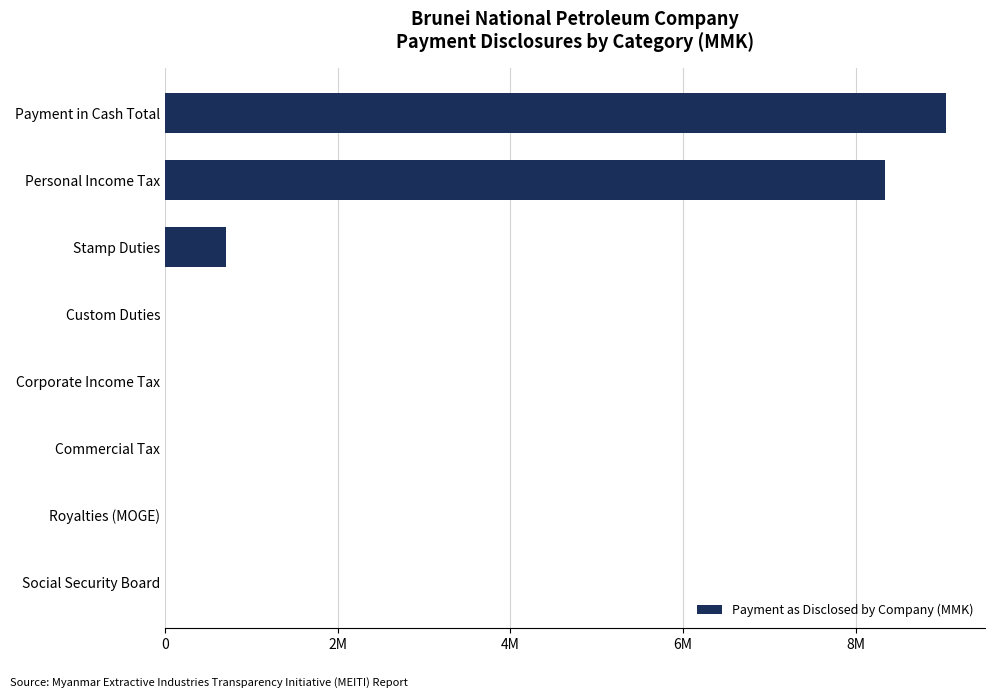

Are the bars horizontal?

Yes